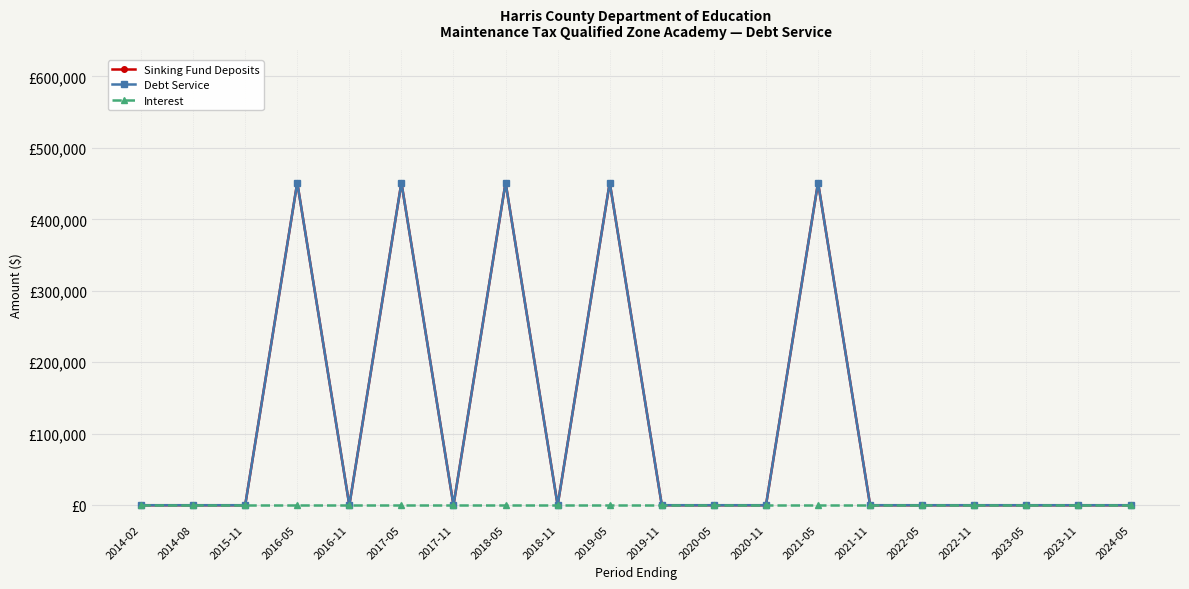

Does the chart have visible grid lines?

Yes